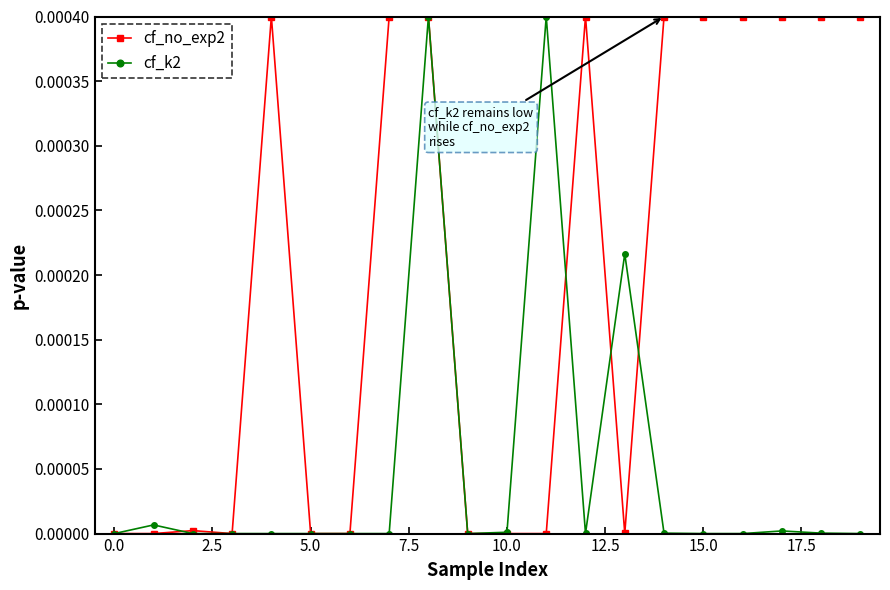

Which series has the largest total across all categories?

cf_no_exp2